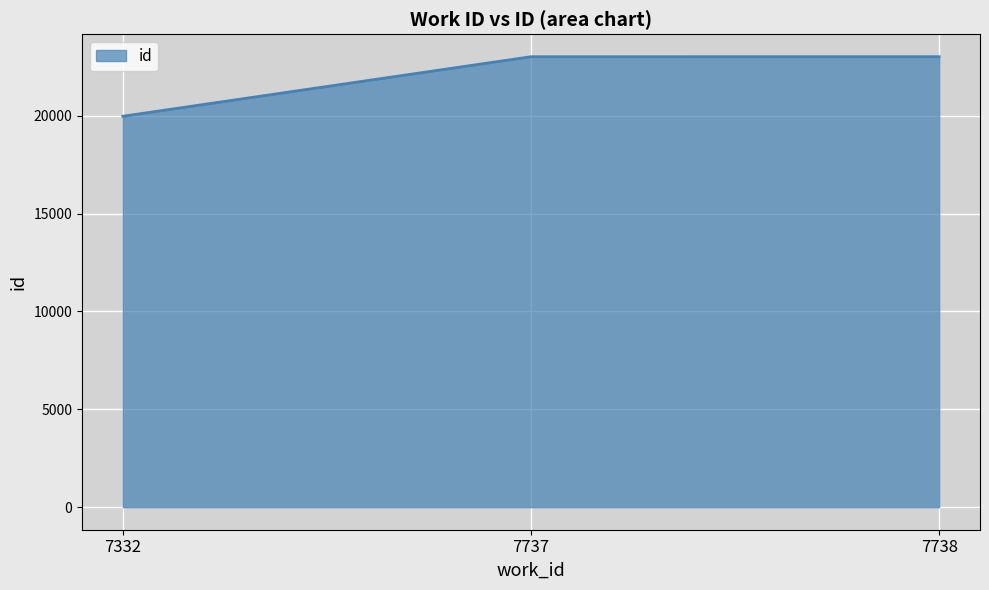

Is it true that the value at 7737 is 14341?

False